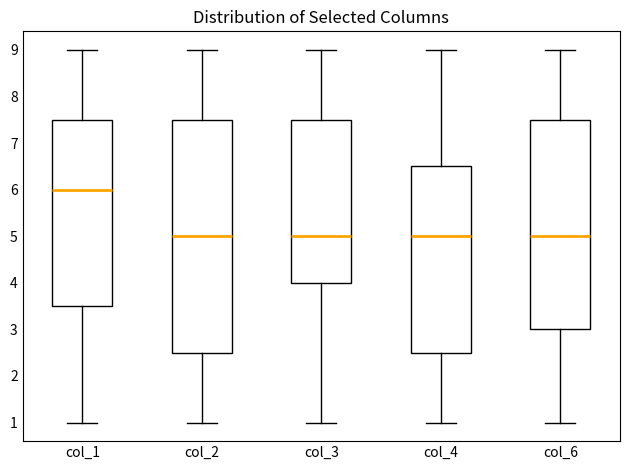

Reading left to right, transcribe this box plot: for each box, give where its median line is, the range the box spans, and where its two whiskers end, as read against the y-axis. The values are not printed on the chart, so give them approximately, as read against the axis.

col_1: median 6.0, box 3.5 to 7.5, whiskers 1.0 to 9.0
col_2: median 5.0, box 2.5 to 7.5, whiskers 1.0 to 9.0
col_3: median 5.0, box 4.0 to 7.5, whiskers 1.0 to 9.0
col_4: median 5.0, box 2.5 to 6.5, whiskers 1.0 to 9.0
col_6: median 5.0, box 3.0 to 7.5, whiskers 1.0 to 9.0